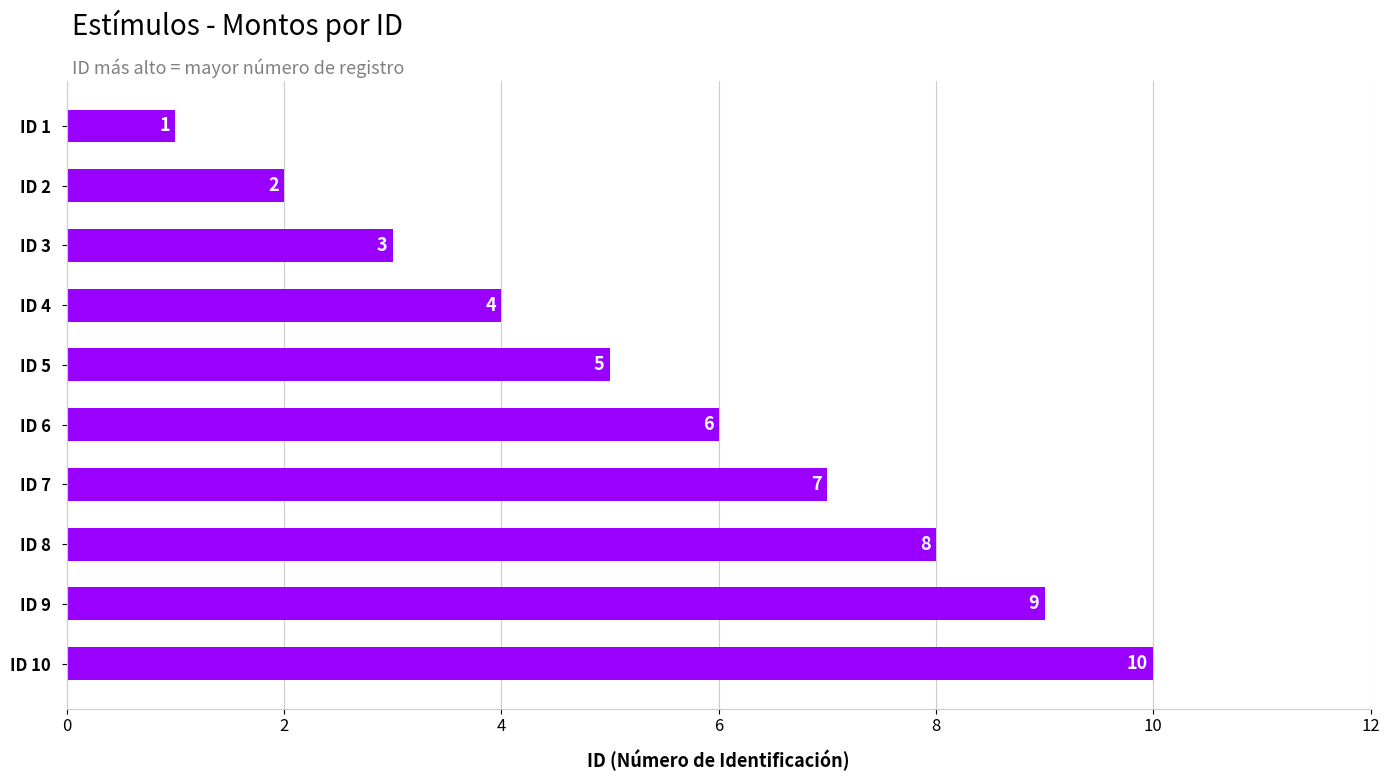

What is the smallest value displayed?

1